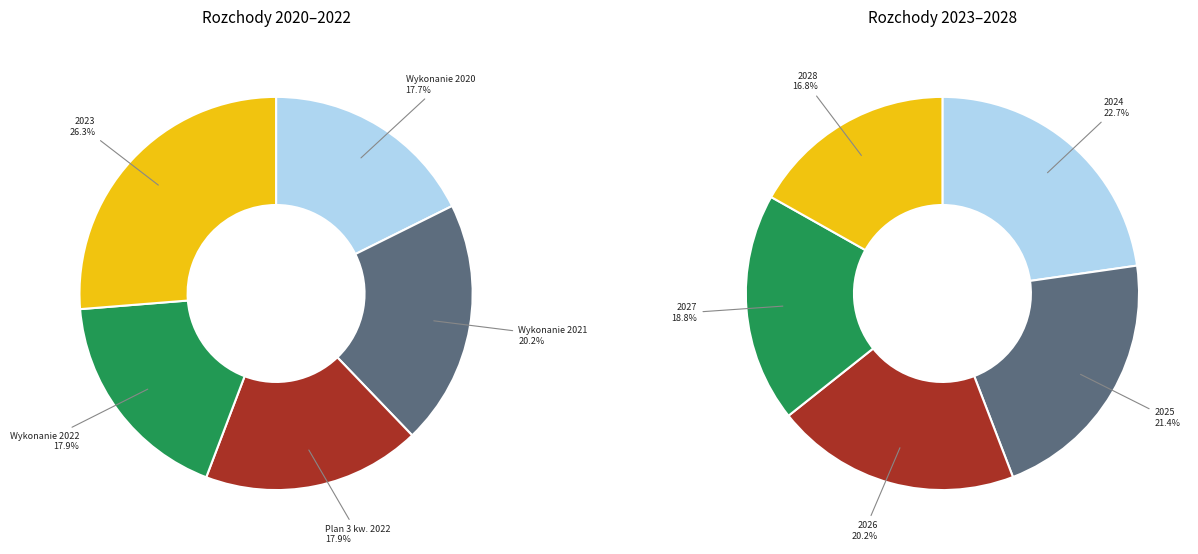

Which slice is the largest?

2023